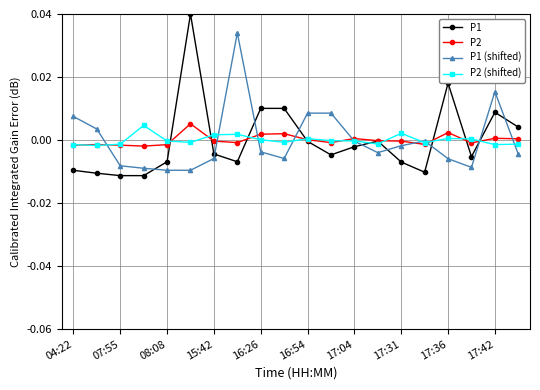

How many times do P1 (shifted) and P1 cross each other?

9